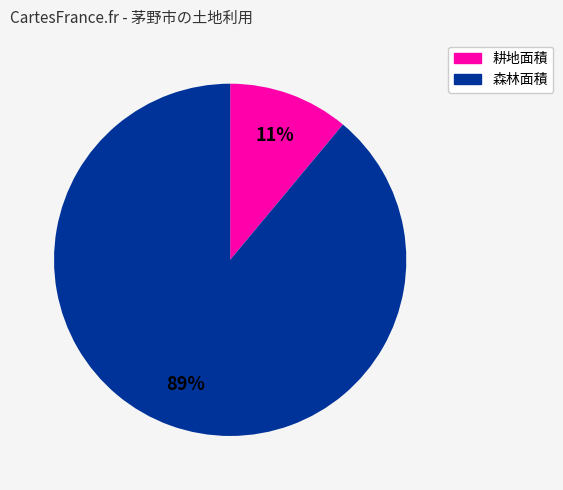

To the nearest percent, what is the average slice percentage?

50%